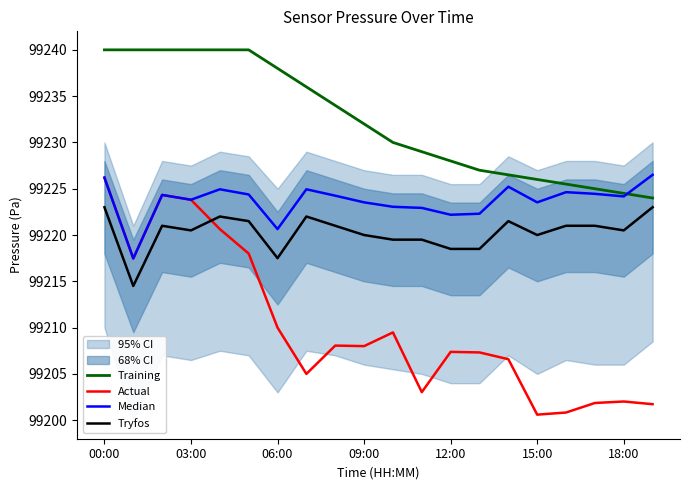

The Tryfos series shows 99220.5 at 03:00. True or false?

True